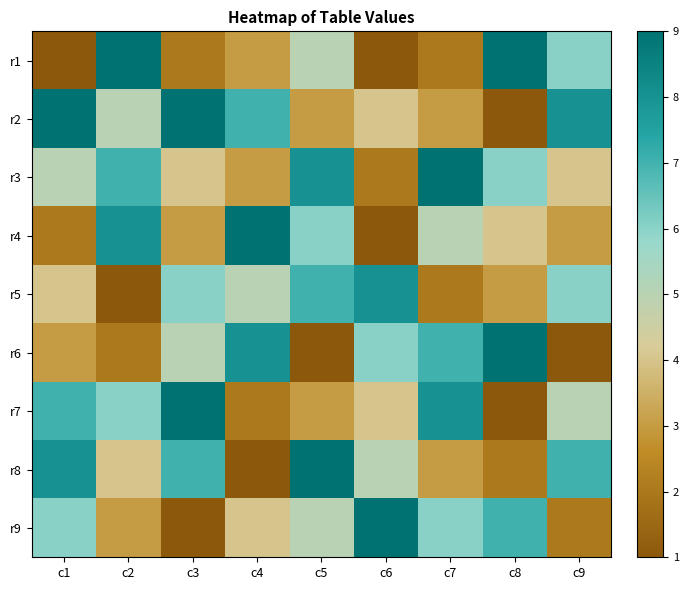

At which category does the chart reach its peak across all series?

c2